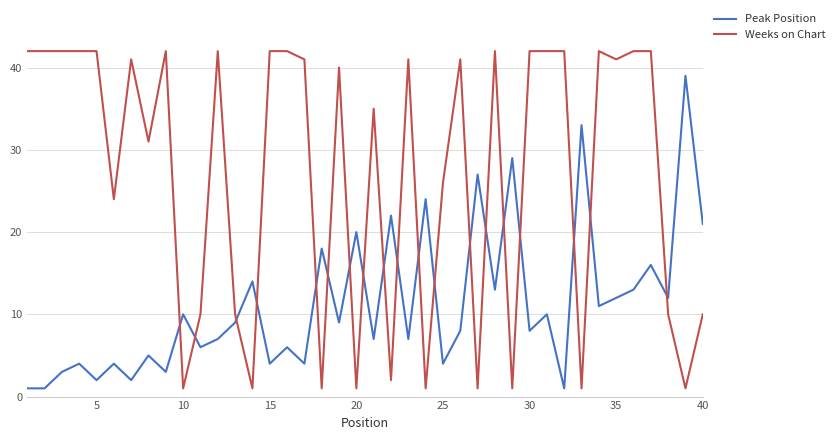

What is the difference between the maximum and minimum values in the Weeks on Chart series?

41